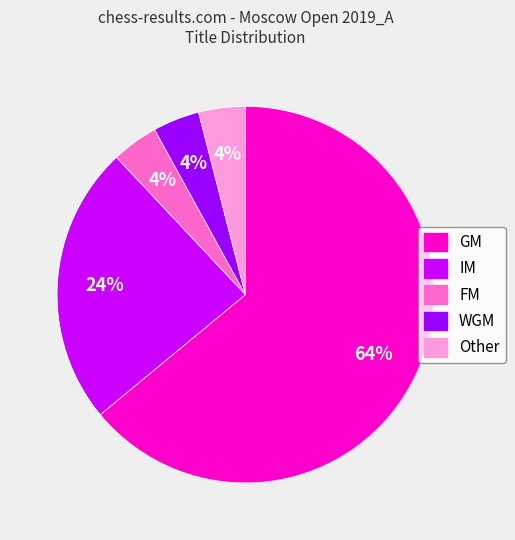

How many segments does this pie chart have?

5